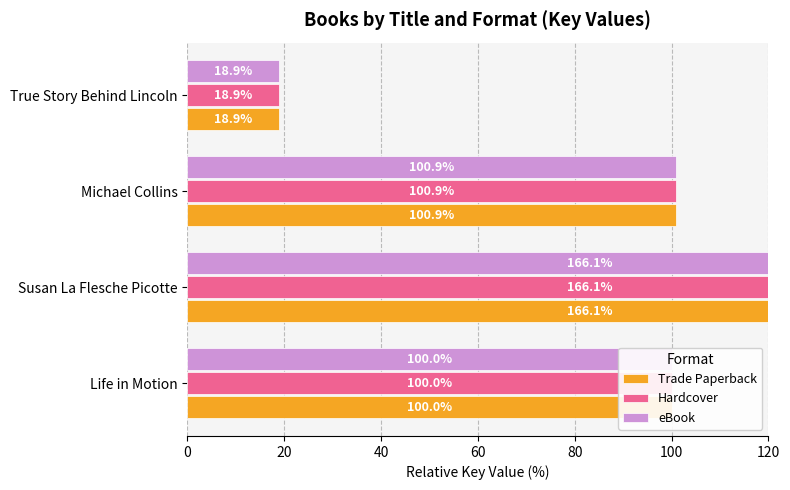

Reading left to right, what are all the values shown in this chart?

Trade Paperback: 100.0	166.1	100.9	18.9
Hardcover: 100.0	166.1	100.9	18.9
eBook: 100.0	166.1	100.9	18.9